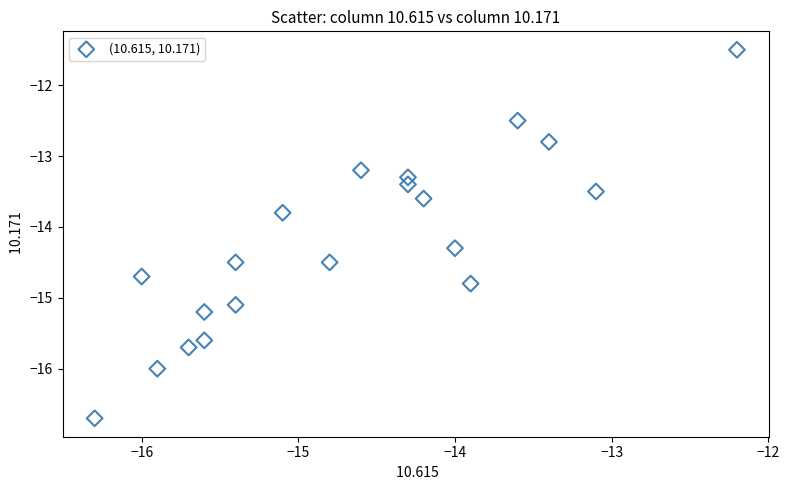

What Y value in the scatter plot is closest to -14?

-13.8